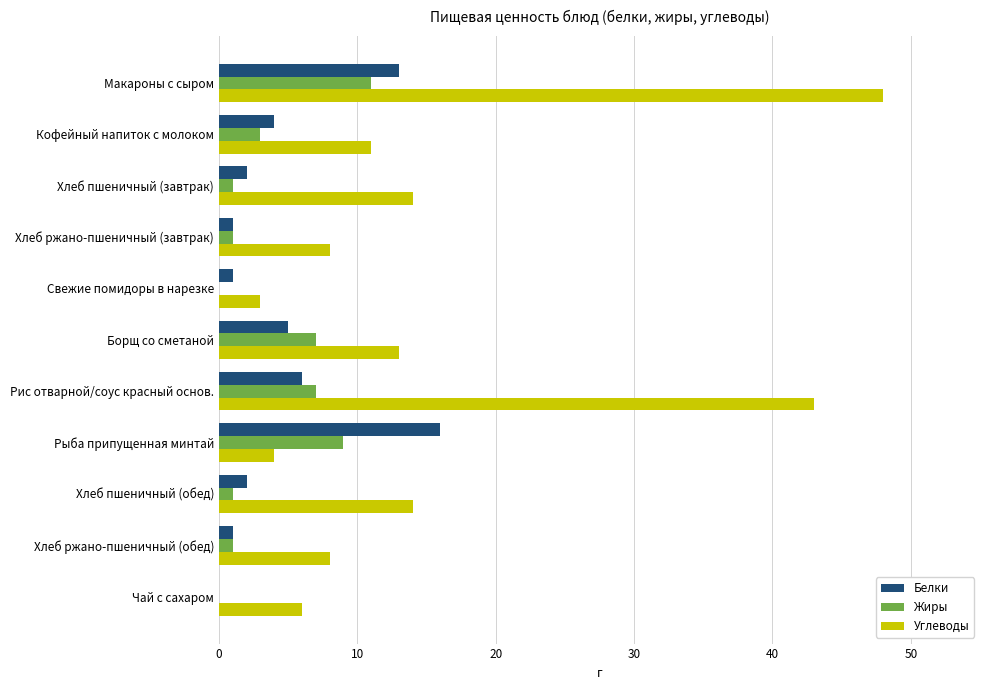

At which label does Углеводы reach its peak?

Макароны с сыром